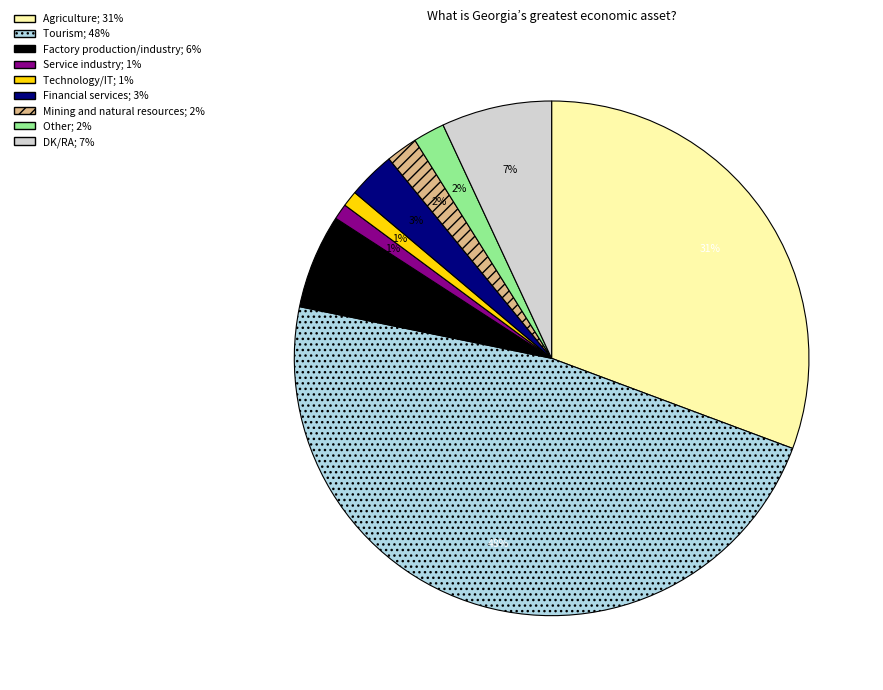

True or false: Other accounts for 2% of the total.

True